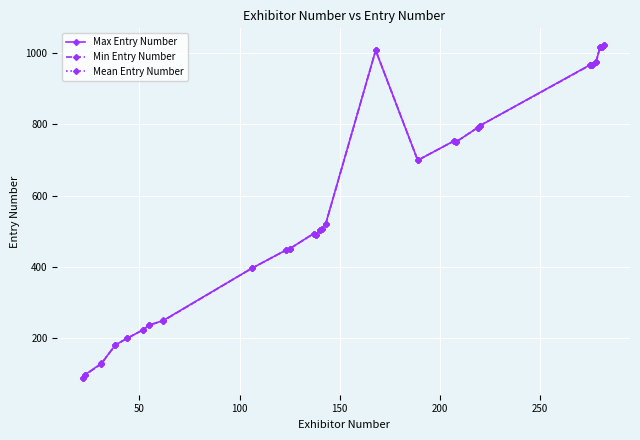

What is the highest value of the Mean Entry Number series?

1023.0